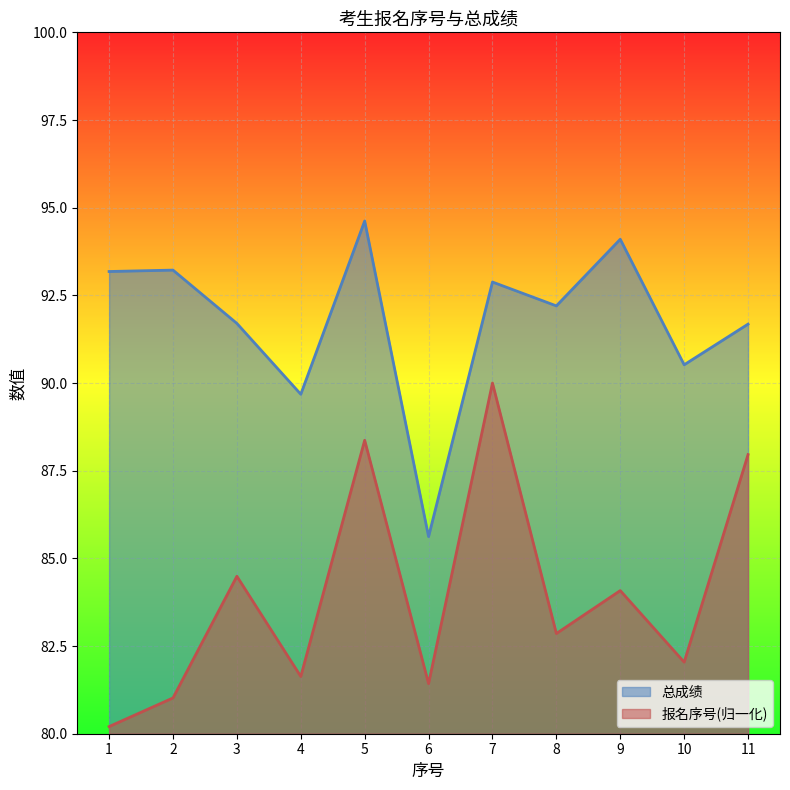

What is the value of the 总成绩 point at the 9th from the left?

94.1